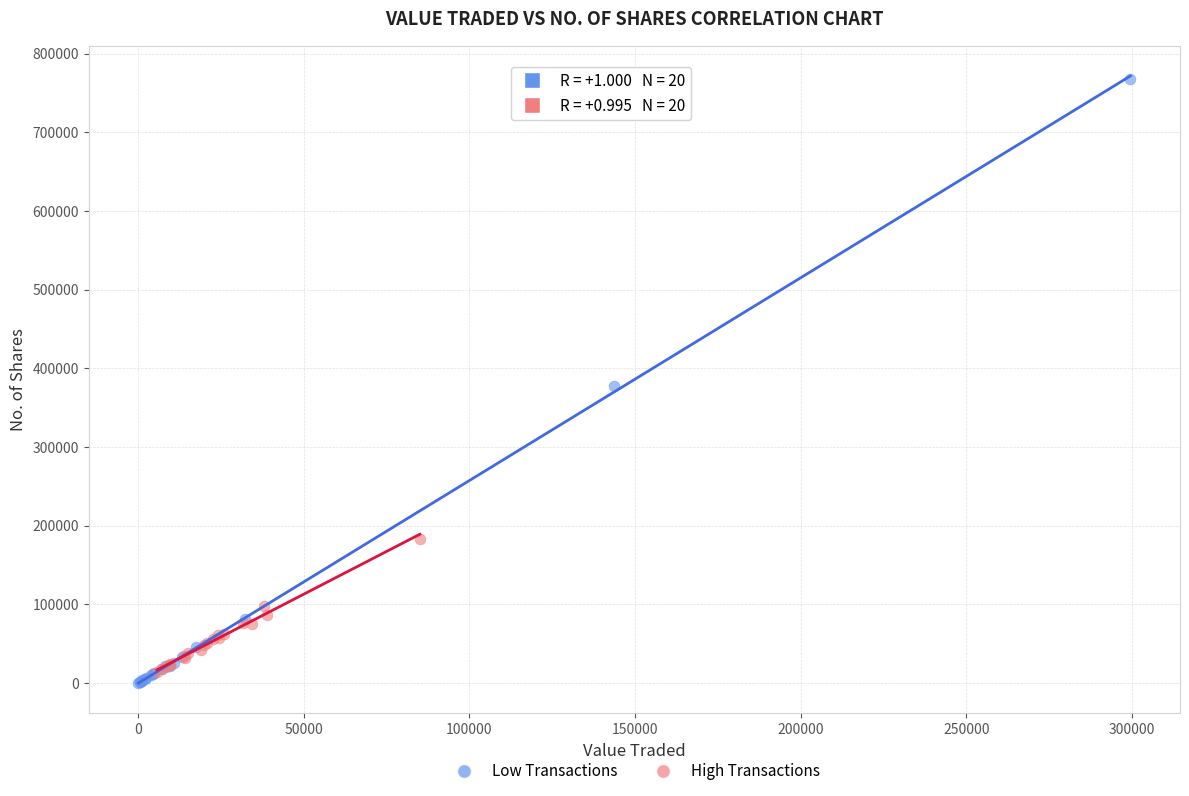

Which series contains the highest Y value?

Low Transactions